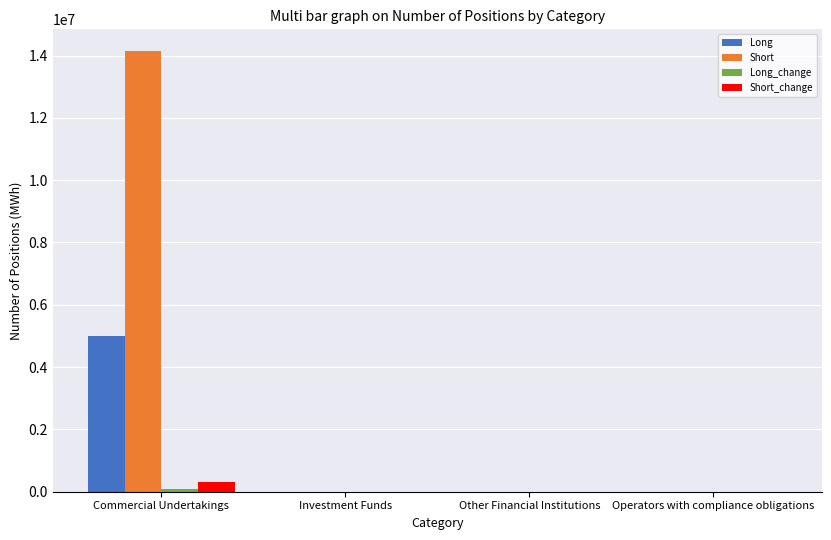

Count the number of data series in this chart.

4